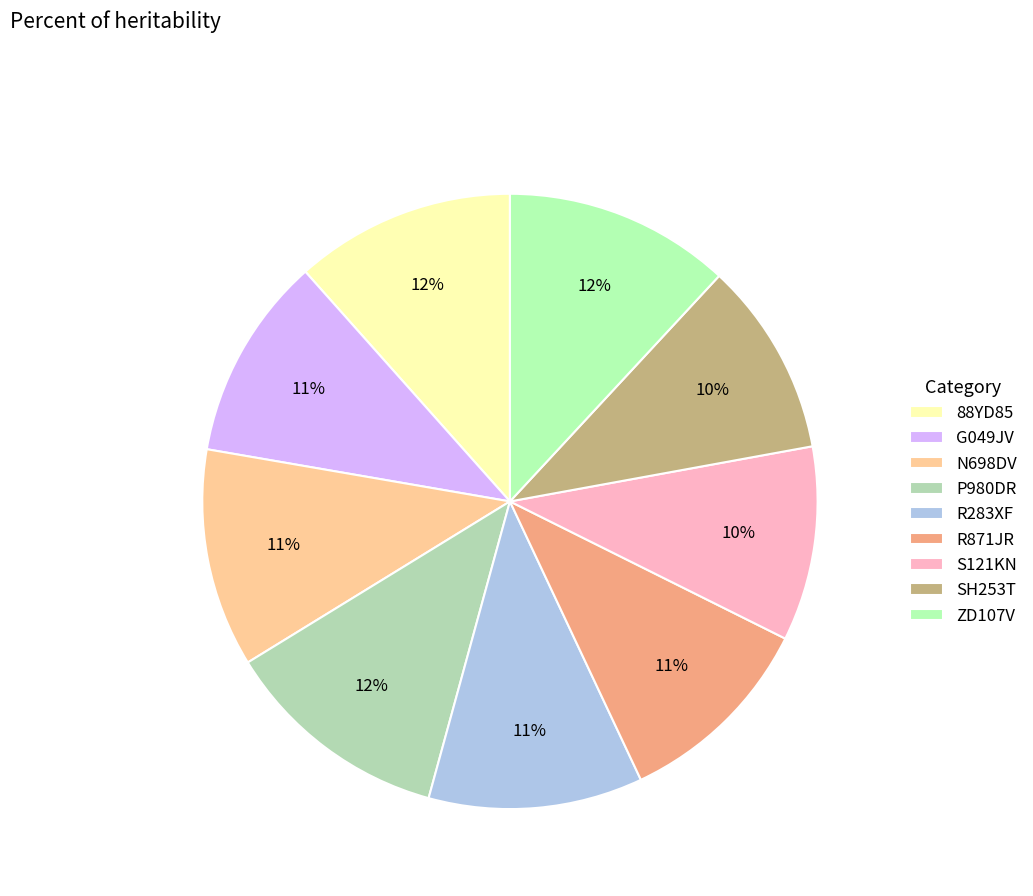

Which has a higher value, SH253T or R871JR?

R871JR